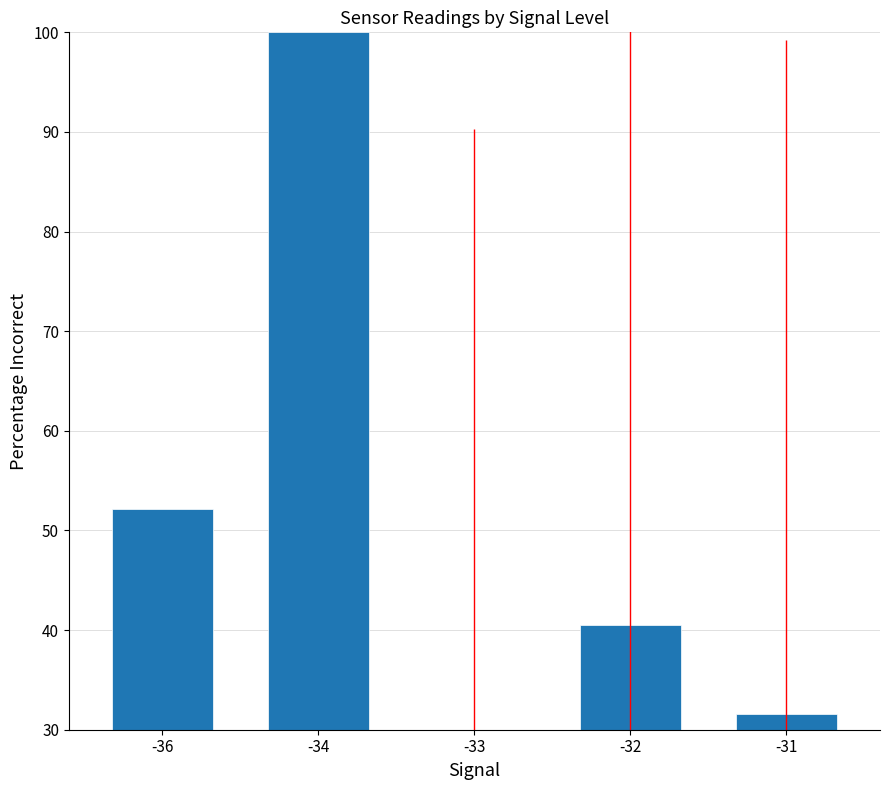

Approximately how many times larger is the value at -34 compared to -33?

3.3